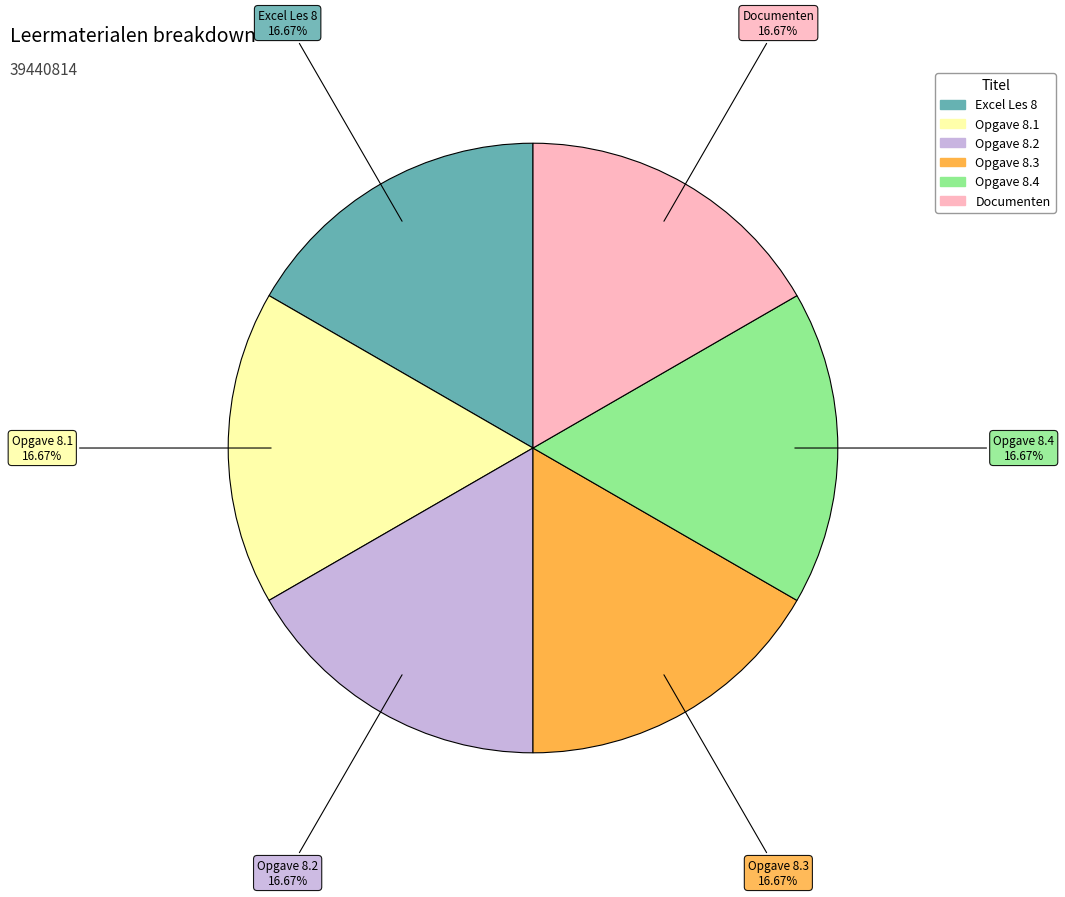

What is the total percentage of Opgave 8.4 and Opgave 8.1?

33.3%